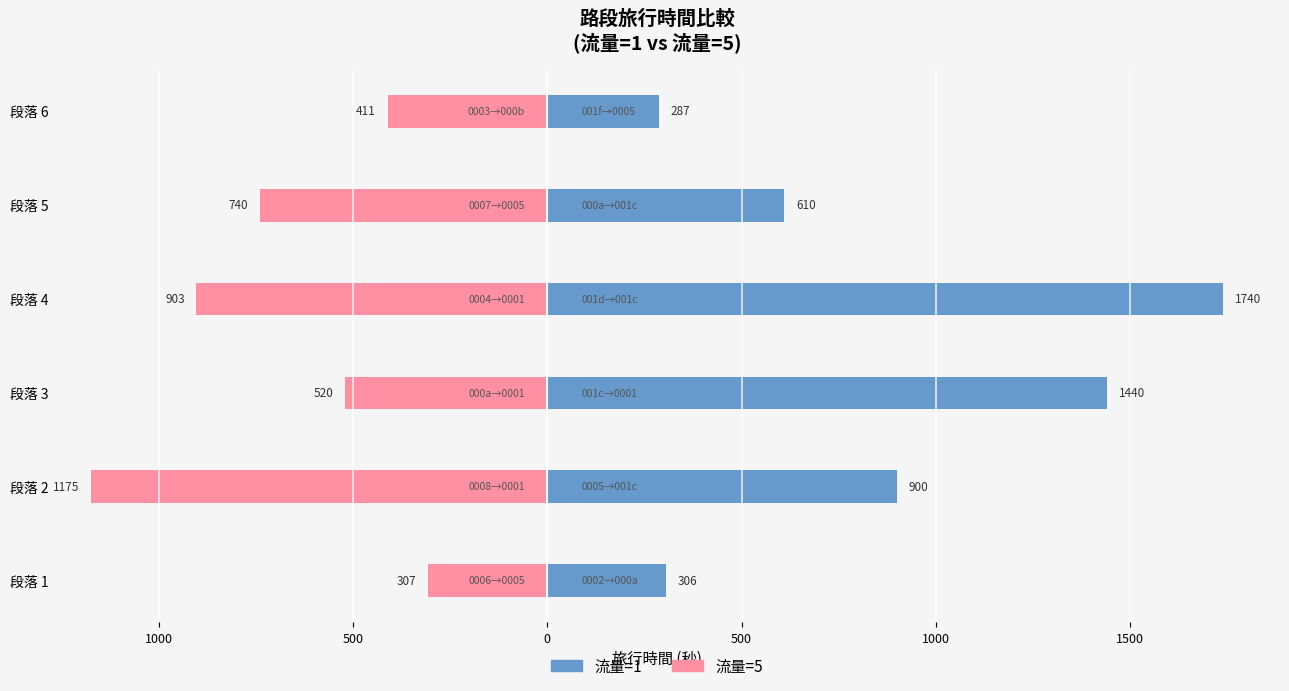

Reading left to right, what are all the values shown in this chart?

流量=1 (旅行時間): 306	900	1440	1740	610	287
流量=5 (旅行時間): -307	-1175	-520	-903	-740	-411